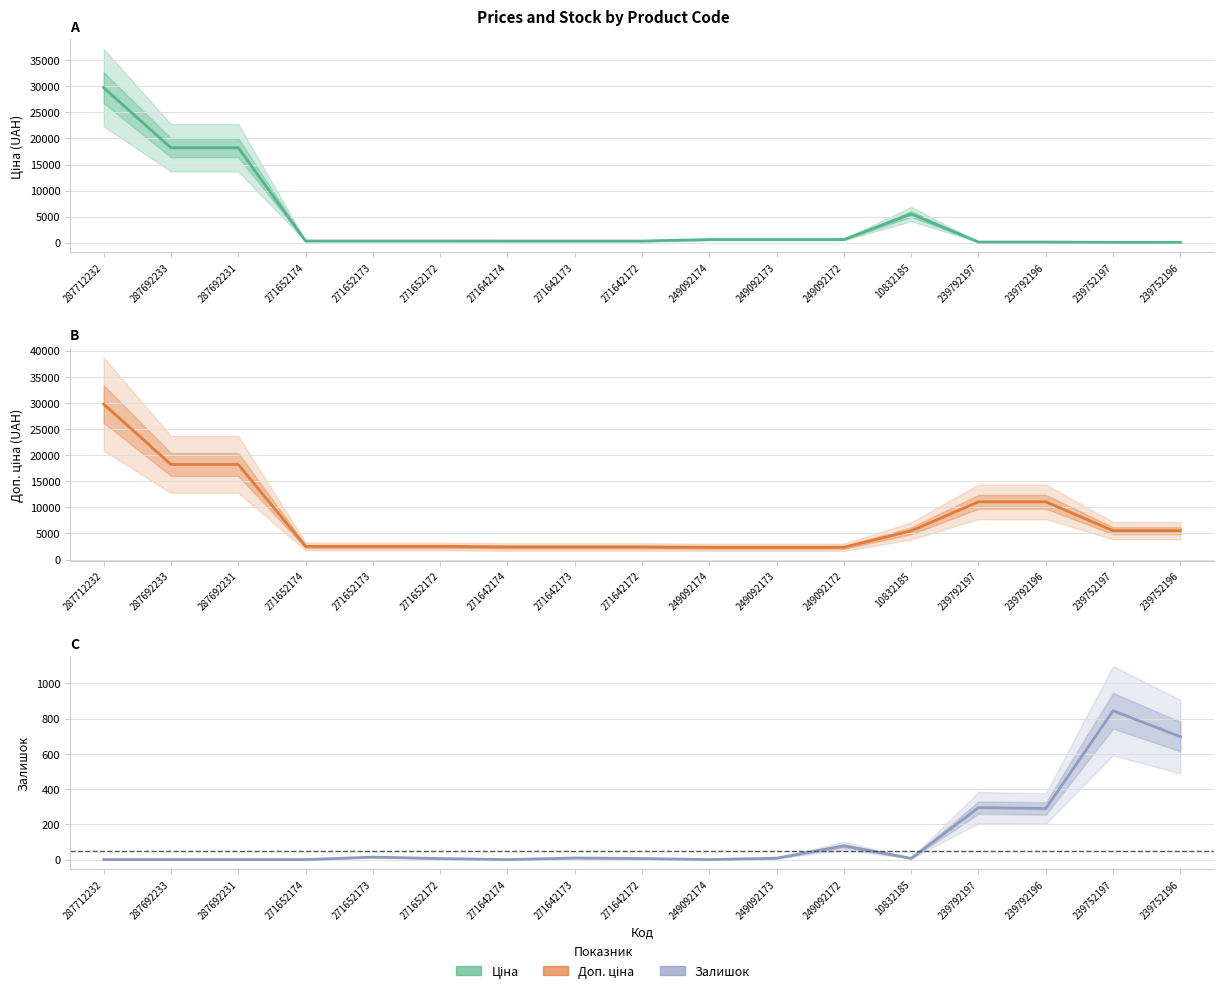

What is the sum of all Ціна values?

75615.3